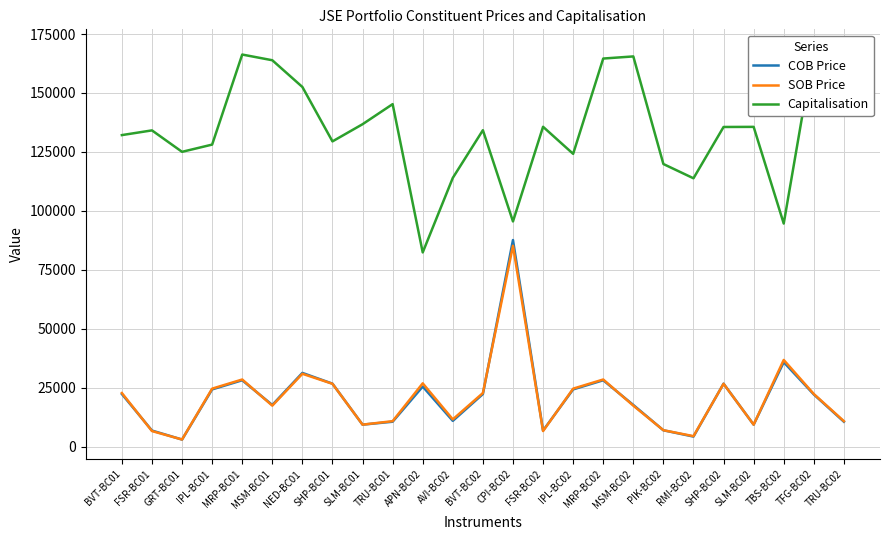

Which series has the largest range (max minus min)?

Capitalisation